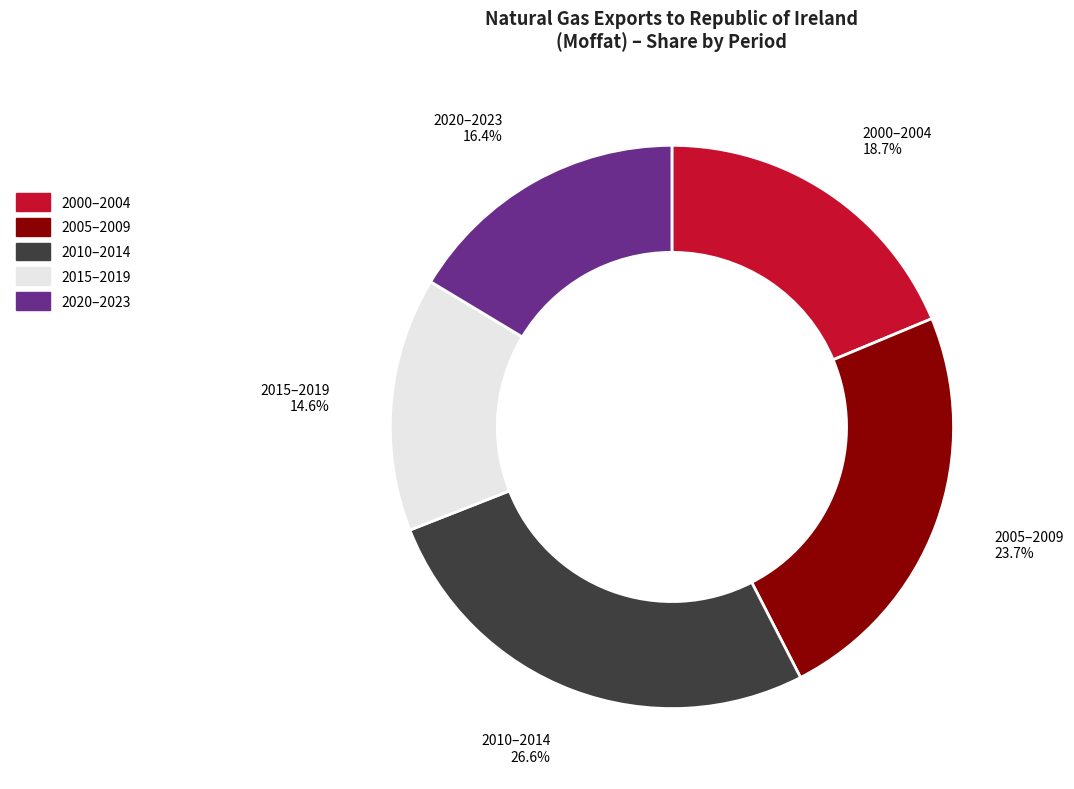

Does 2010–2014 account for over 50% of the chart?

No